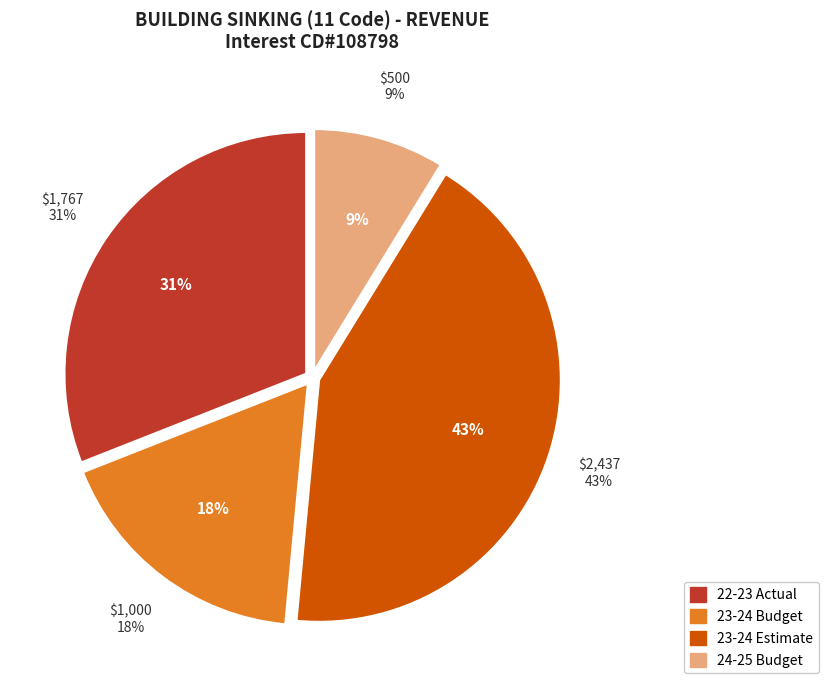

How many slices are in this pie chart?

4